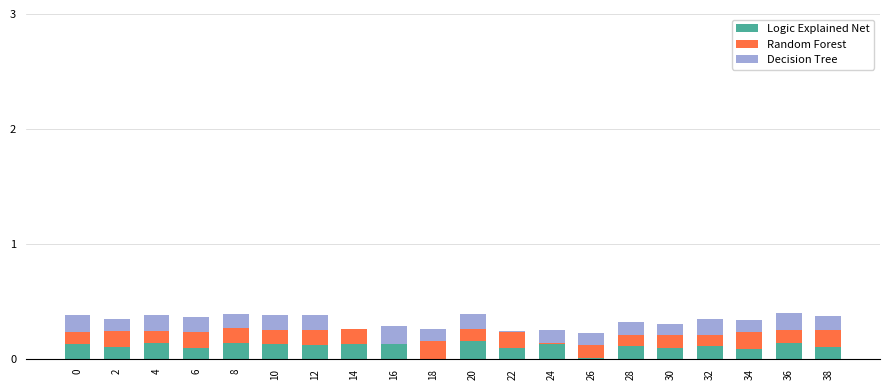

What is the sum of all Logic Explained Net values?

2.2